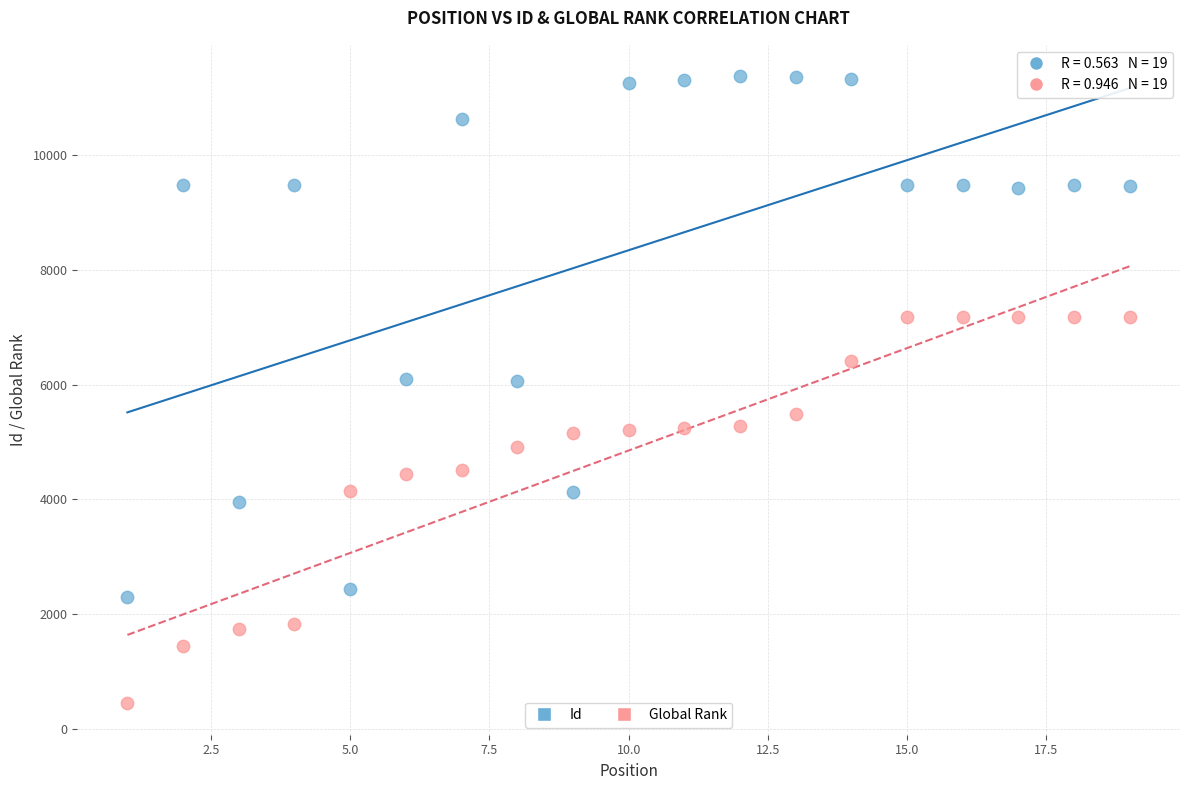

Which series has the widest spread of Y values?

Id